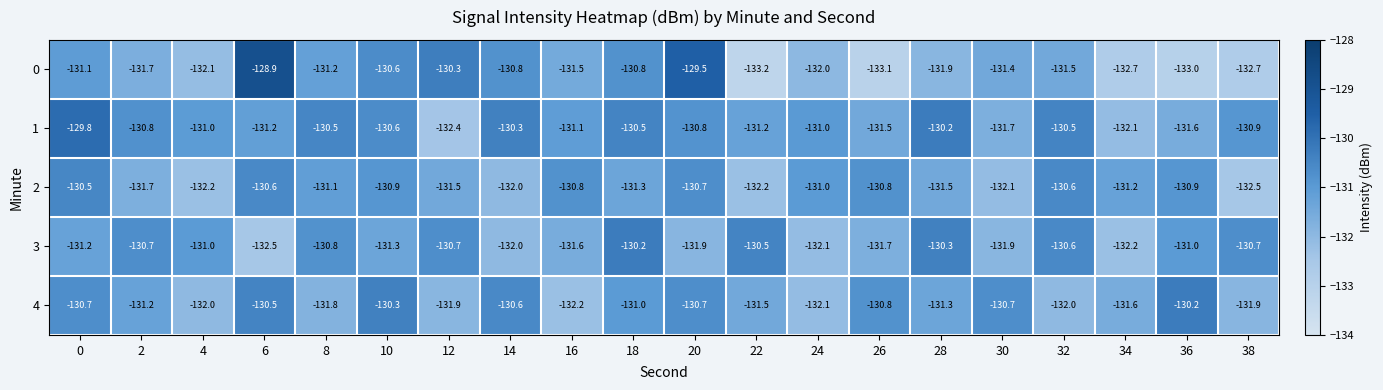

The value of 0 at 38 is -41.9. True or false?

False